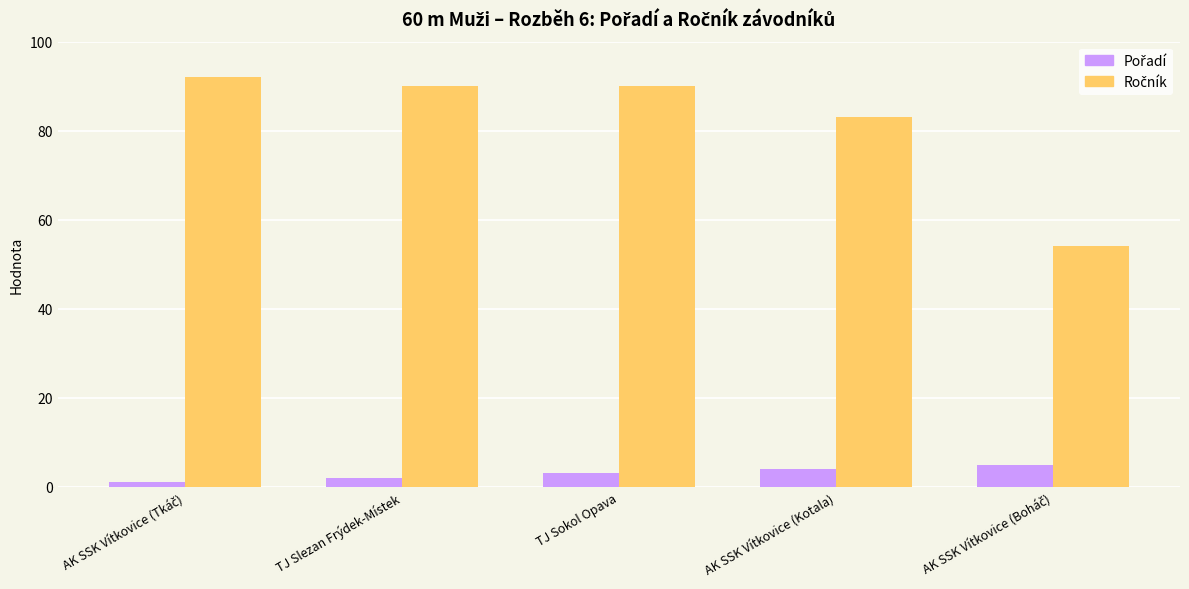

At how many categories does at least one series exceed 32?

5